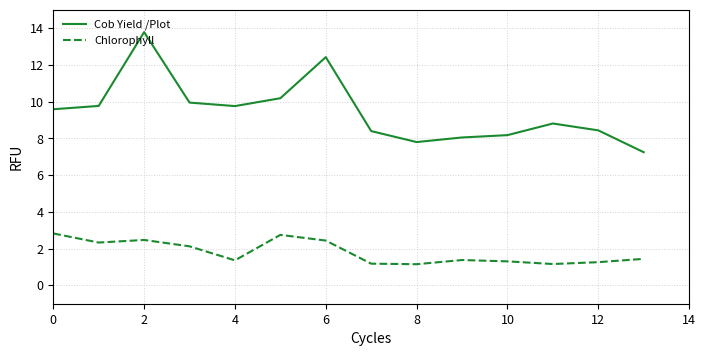

What are all the series names shown in the legend?

Cob Yield /Plot, Chlorophyll